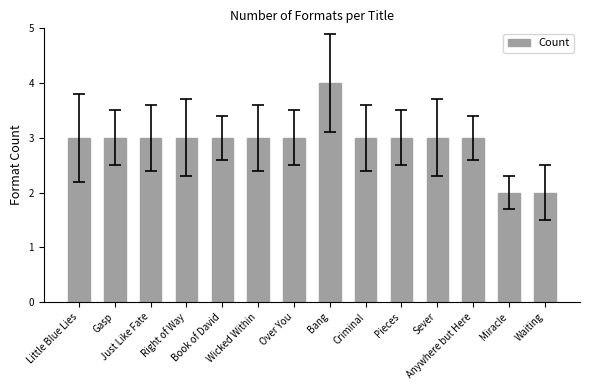

What is the average value?

3